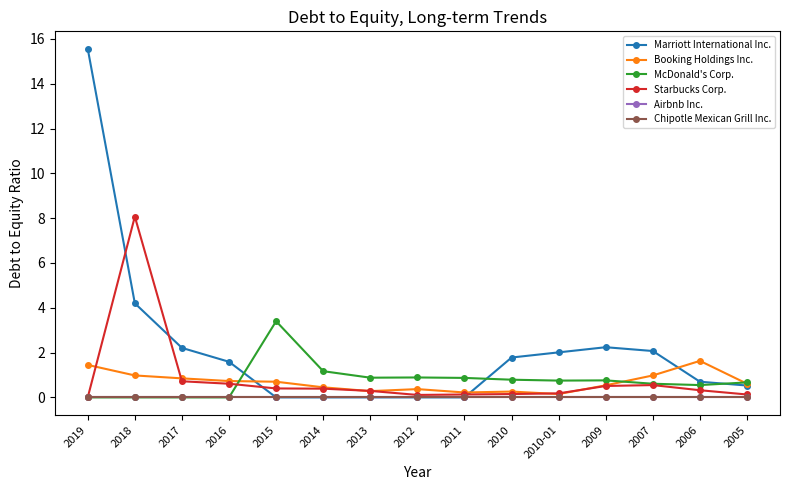

Is this an area chart (filled region under the line)?

No